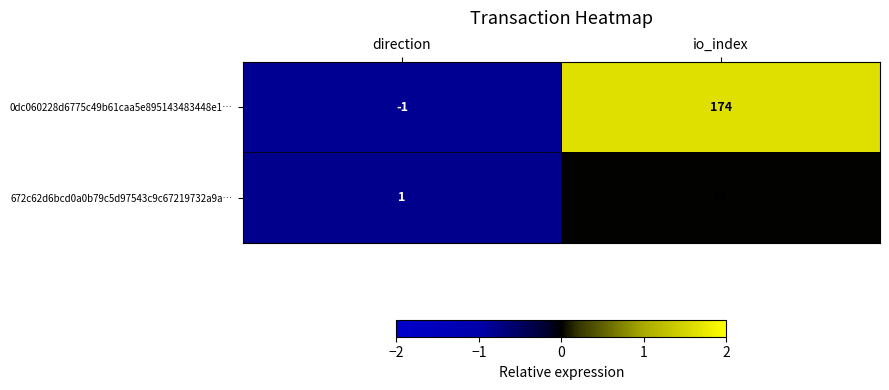

Reading right to left, what are all the values shown in this chart?

0dc060228d6775c49b61caa5e895143483448e1…: 174	-1
672c62d6bcd0a0b79c5d97543c9c67219732a9a…: 58	1